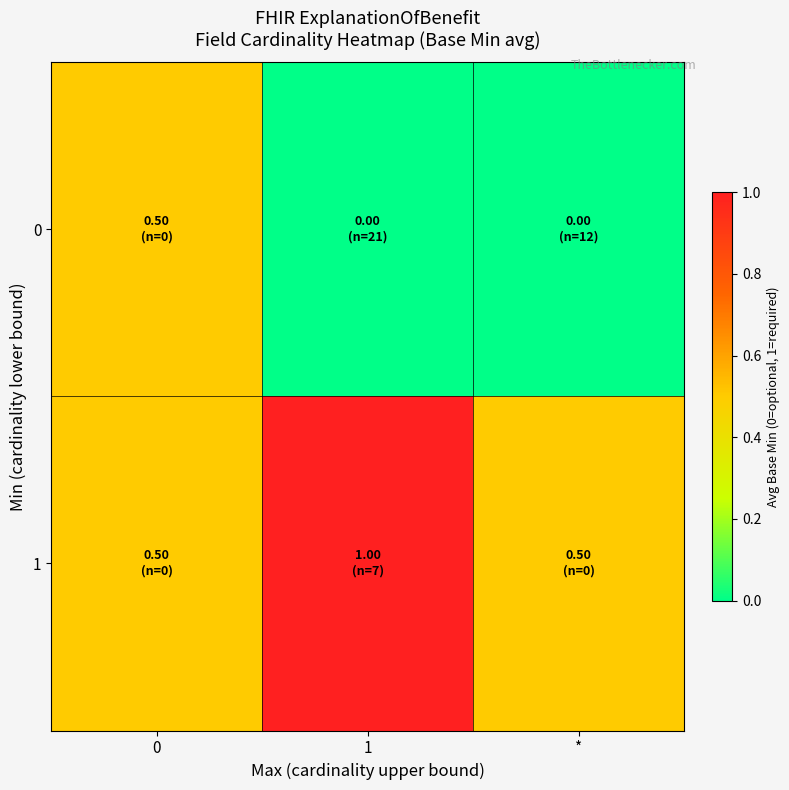

At 0, list the series in order from largest to smallest.

0, 1